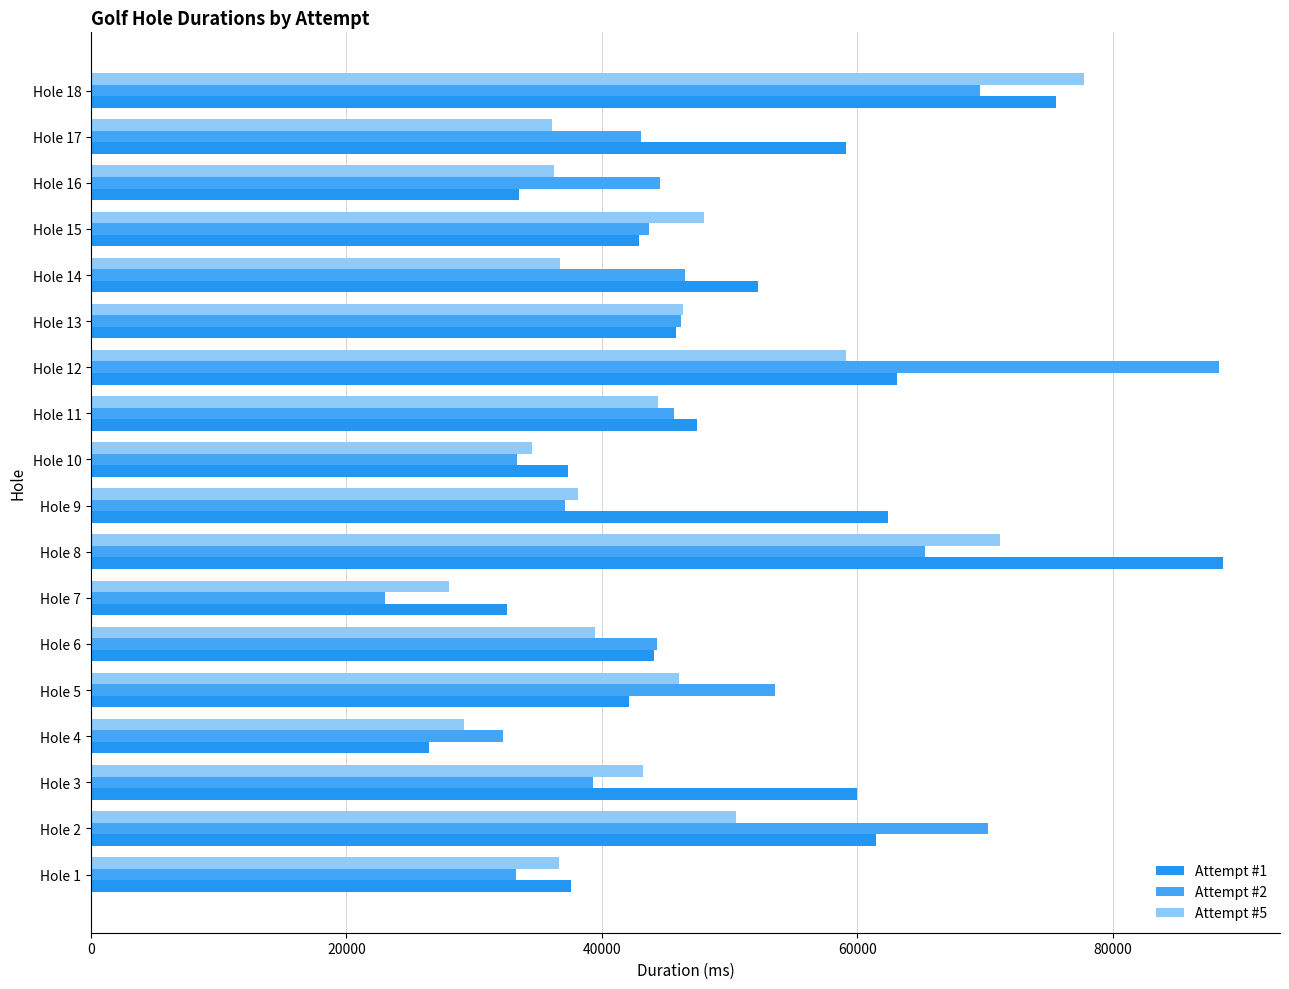

What are all the series names shown in the legend?

Attempt #1, Attempt #2, Attempt #5